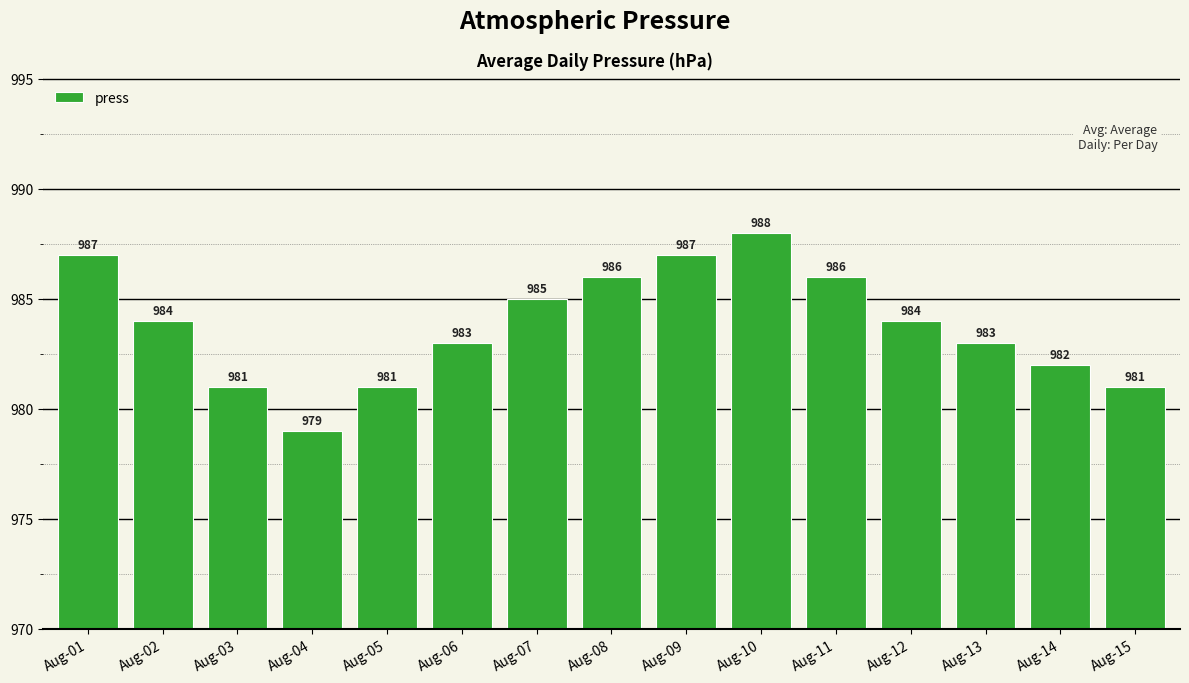

What is the approximate value at Aug-14?

982